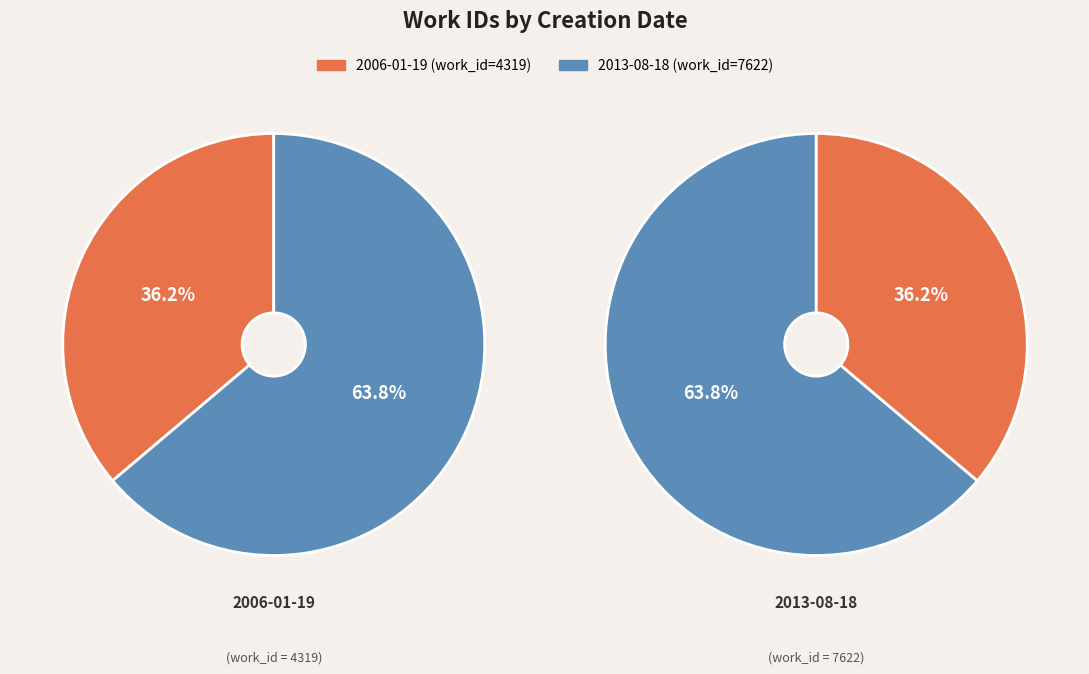

To the nearest percent, what percentage of the pie is 2006-01-19?

36%